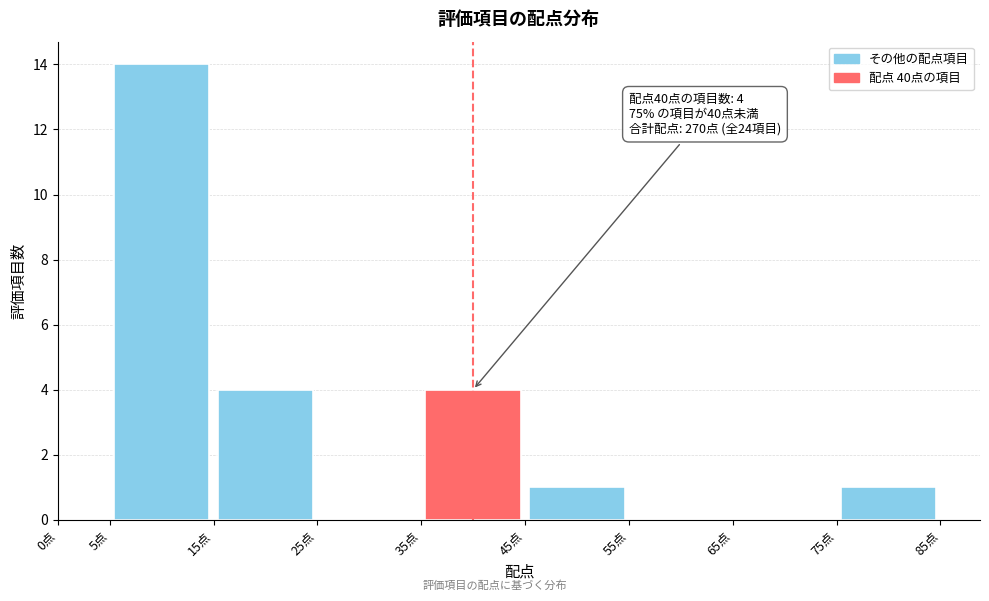

Which range on the x-axis has the tallest bar?

5 to 15